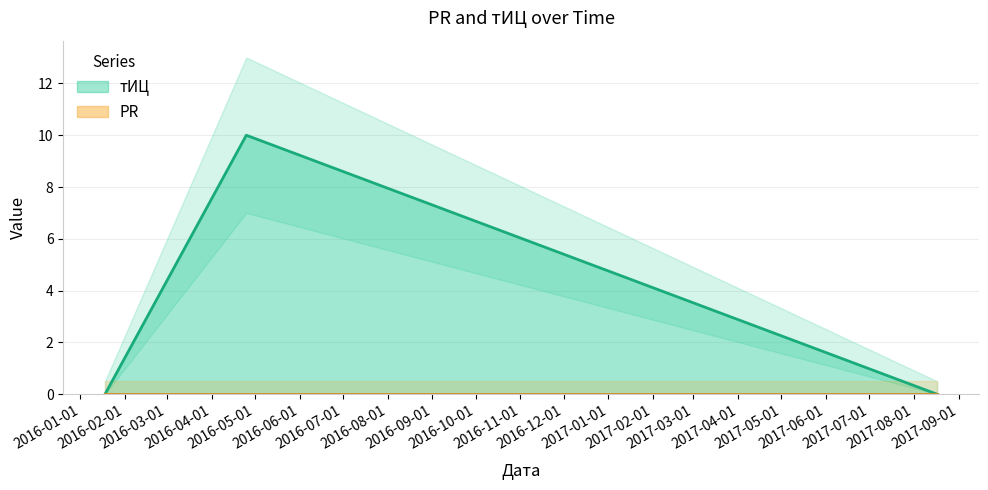

How many distinct data groups are displayed?

1